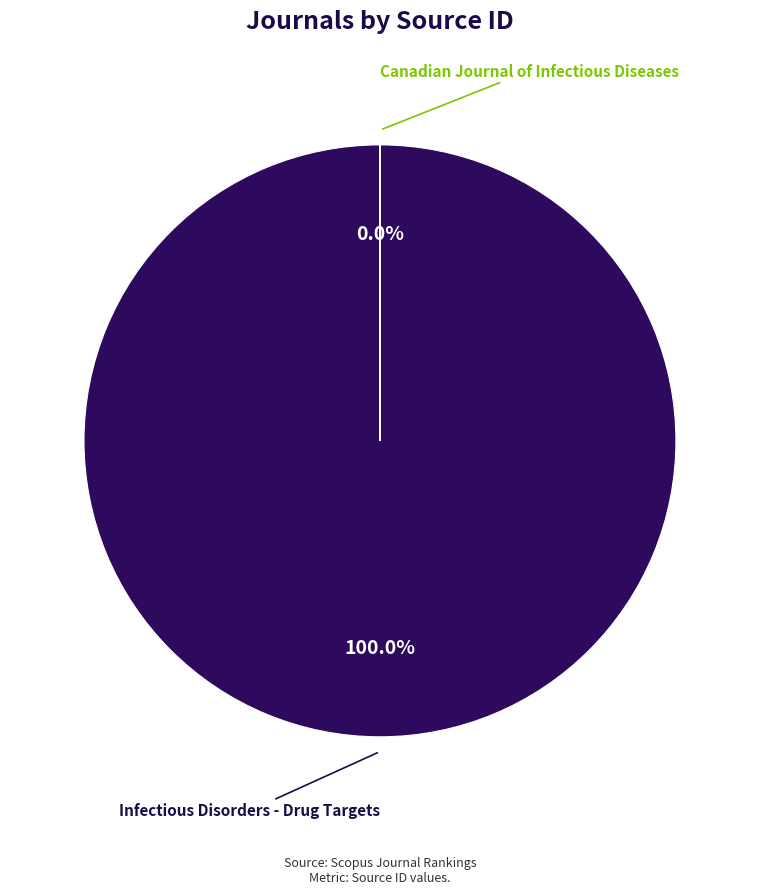

To the nearest percent, what is the difference between the Infectious Disorders - Drug Targets and Canadian Journal of Infectious Diseases slice percentages?

100%